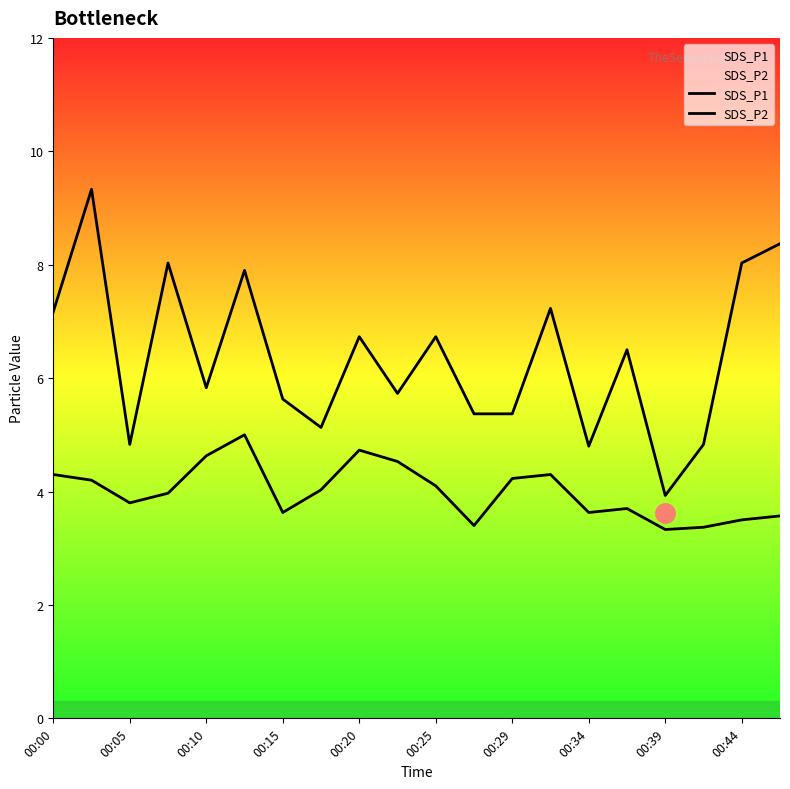

What is the value of the SDS_P1 point at the 13th from the left?

5.4